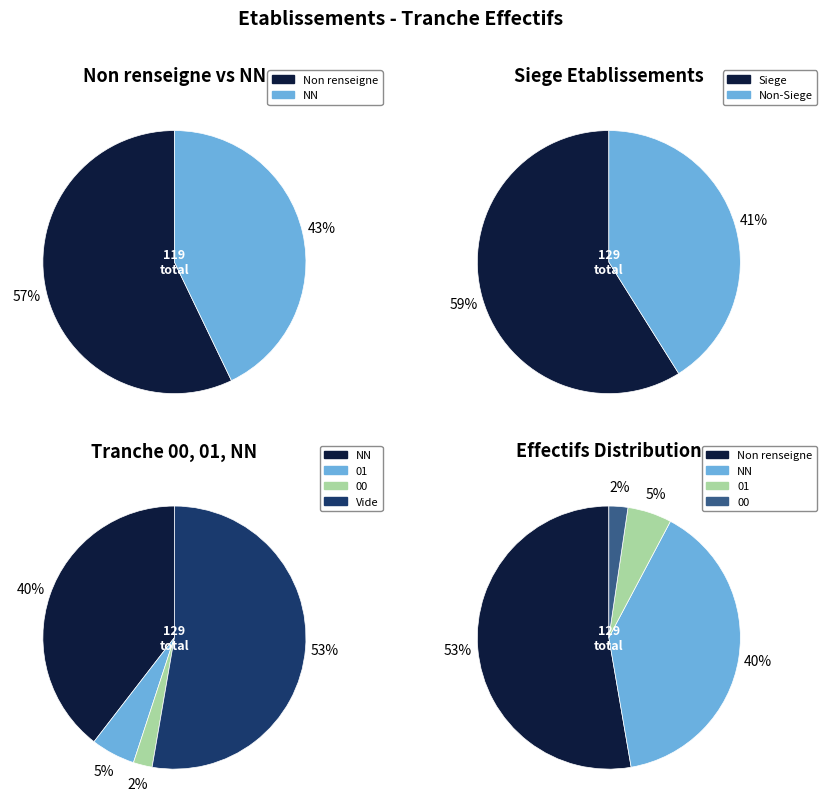

How many slices are in this pie chart?

4